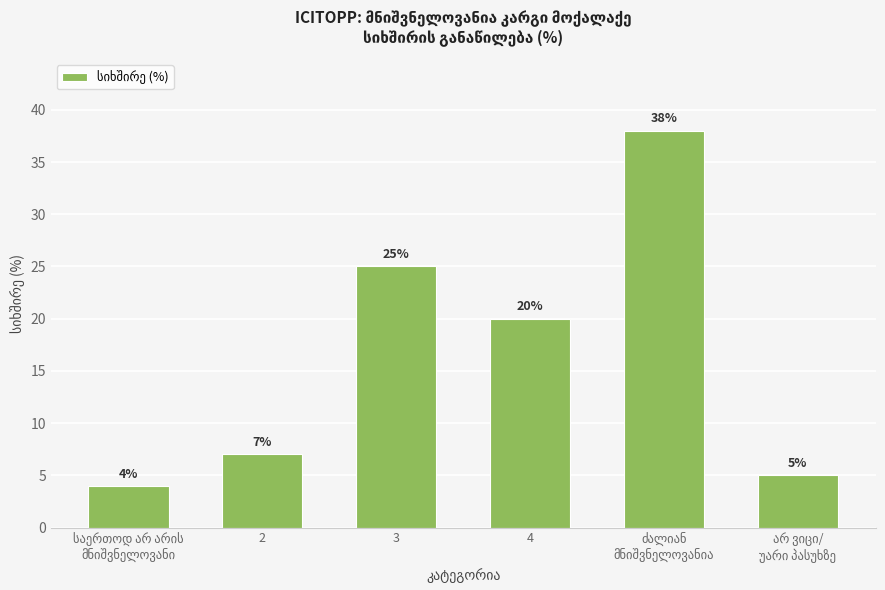

What is the greatest value displayed?

38